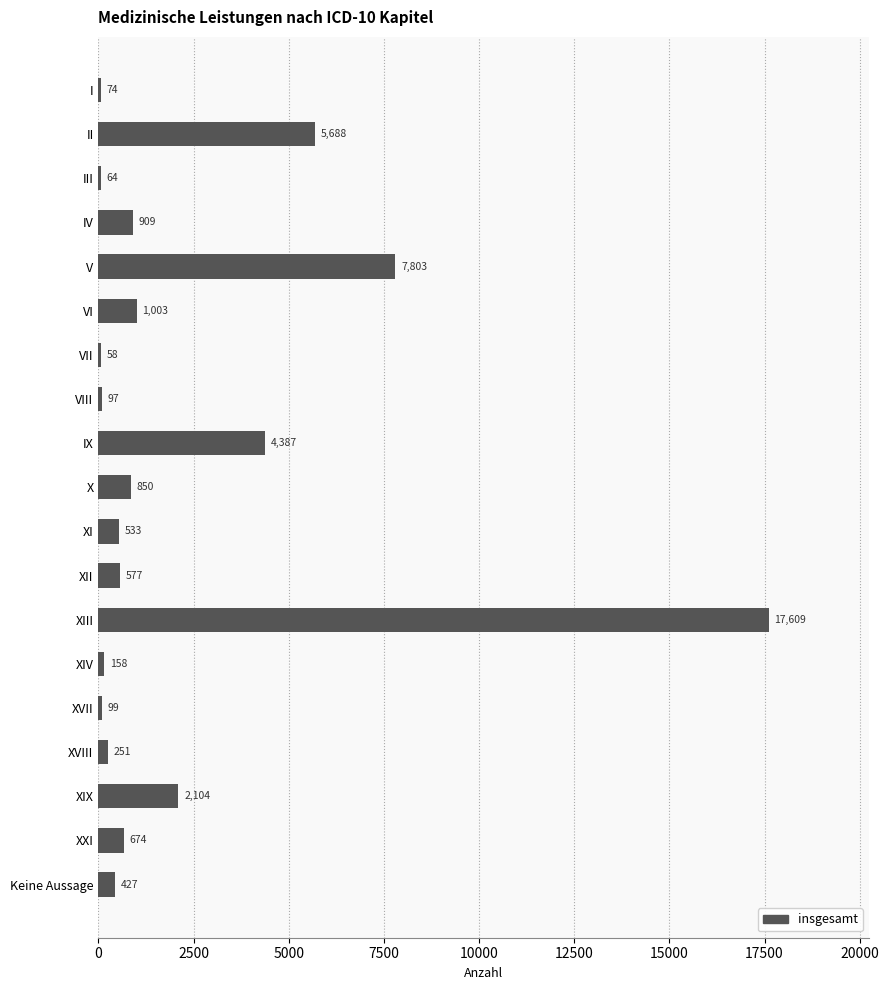

What value does the data have at XIV, to the nearest 100?

200